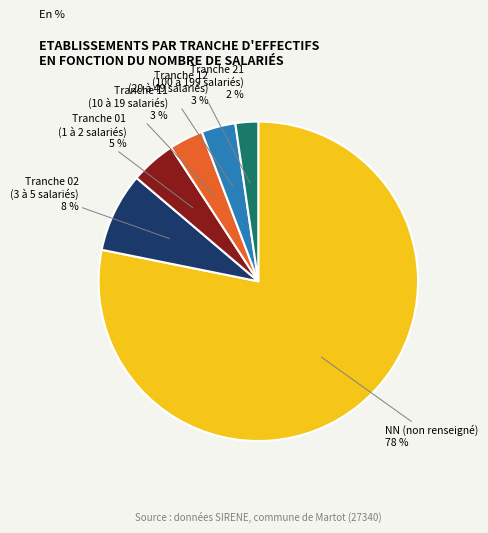

Count the number of slices in the pie.

6